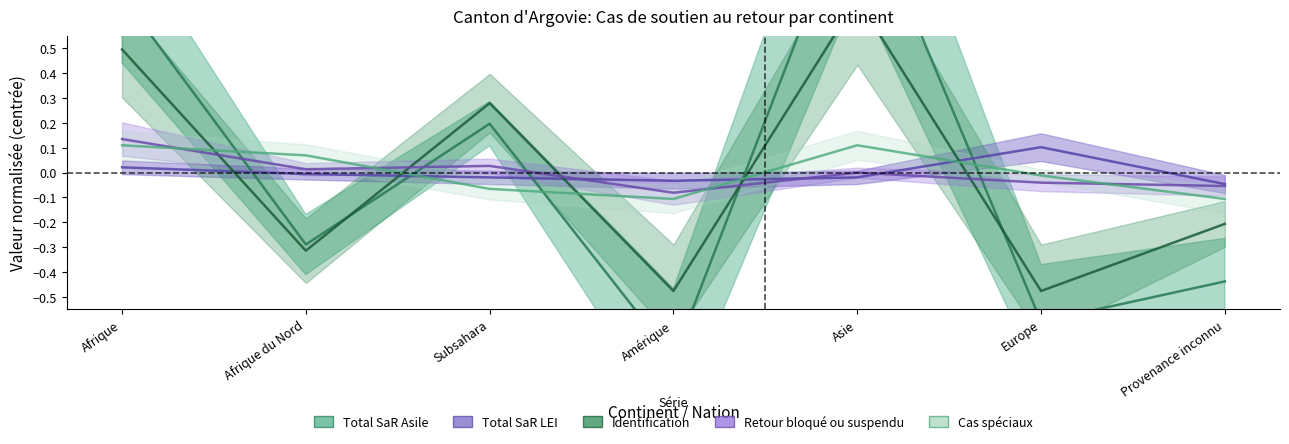

How many positive values does the Retour bloqué ou suspendu series have?

3